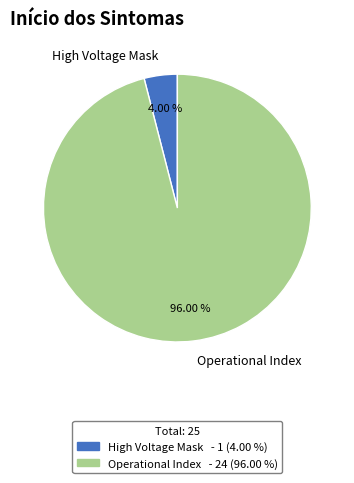

Which slice represents more than half of the pie?

Operational Index